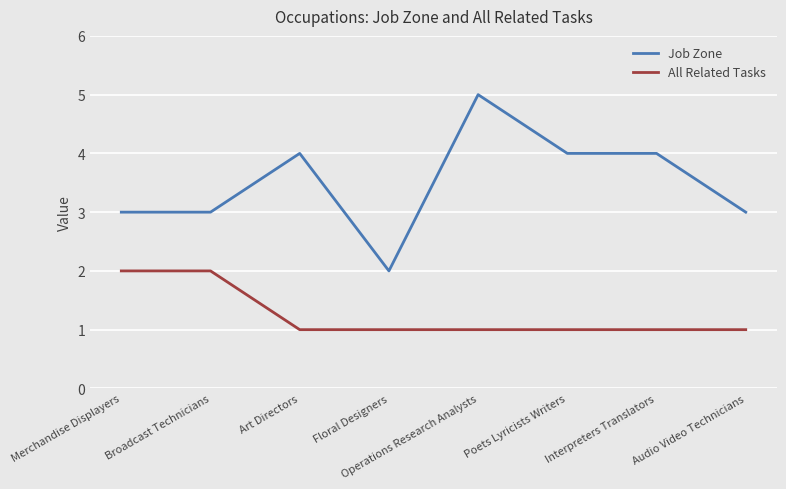

What position from the right is Merchandise Displayers?

8